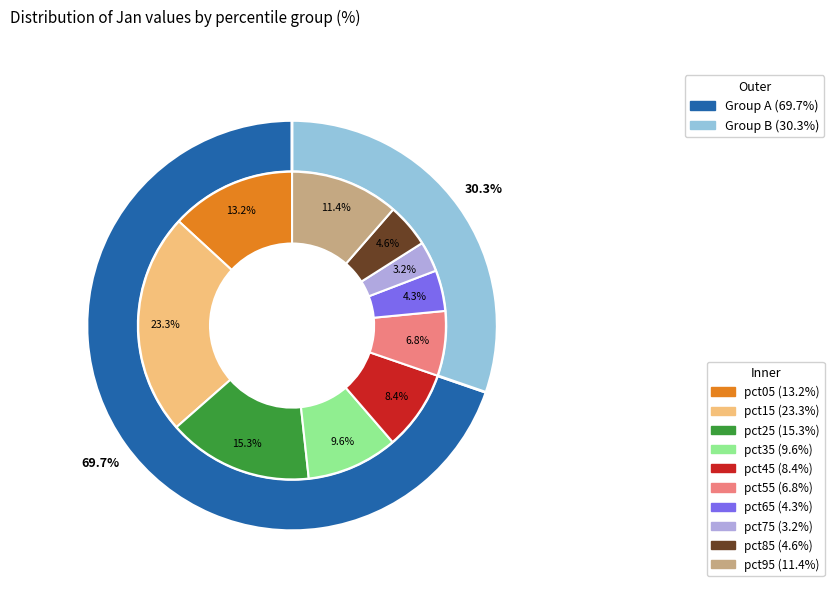

To the nearest percent, what is the difference between the largest and smallest slice percentages?

20%